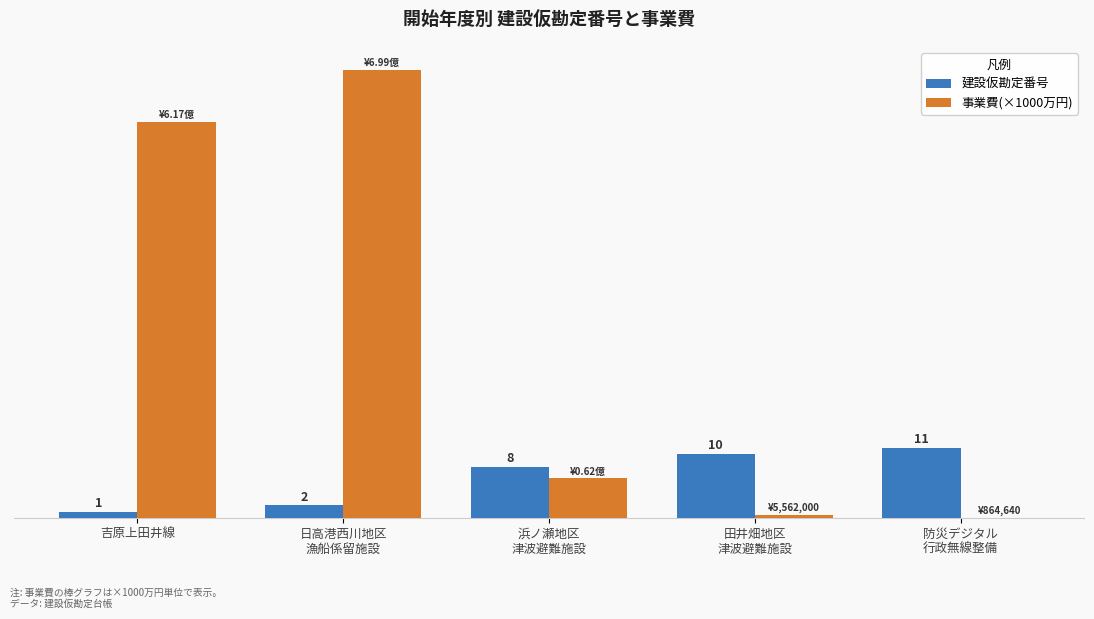

Which series has the largest total across all categories?

事業費(×1000万円)